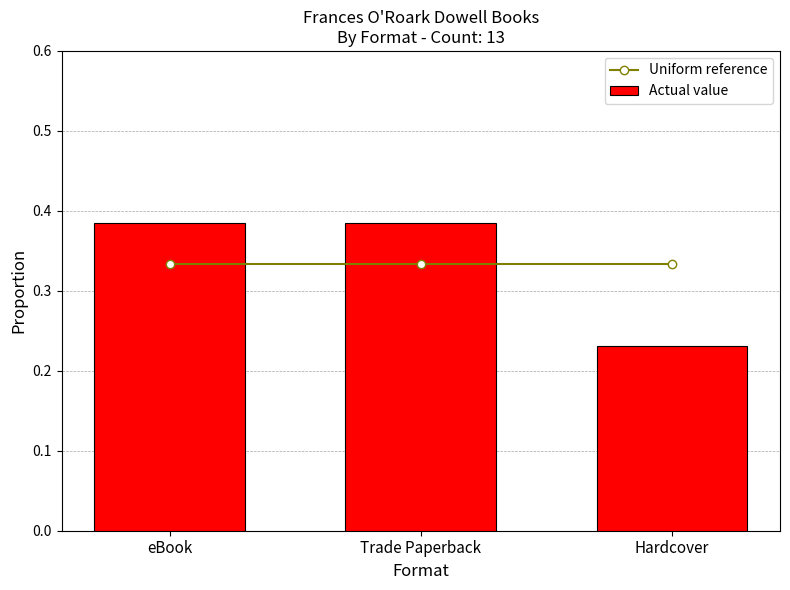

What are all the series names shown in the legend?

Uniform reference, Actual value